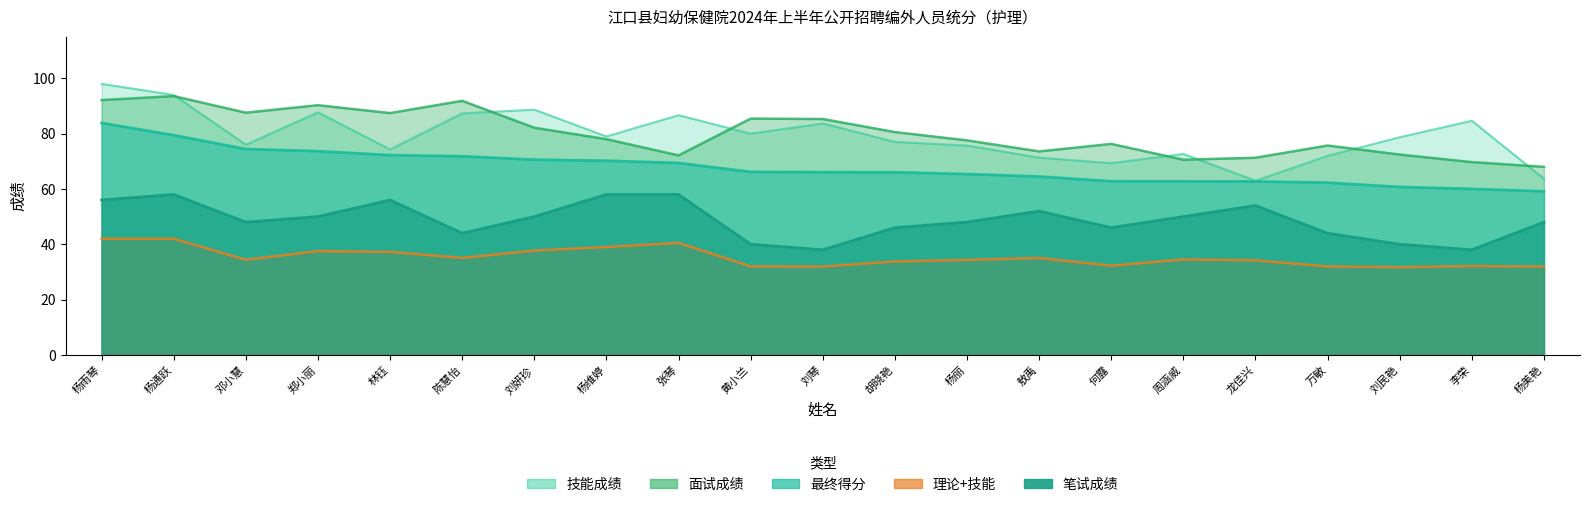

What are all the series names shown in the legend?

笔试成绩, 技能成绩, 理论+技能, 最终得分, 面试成绩